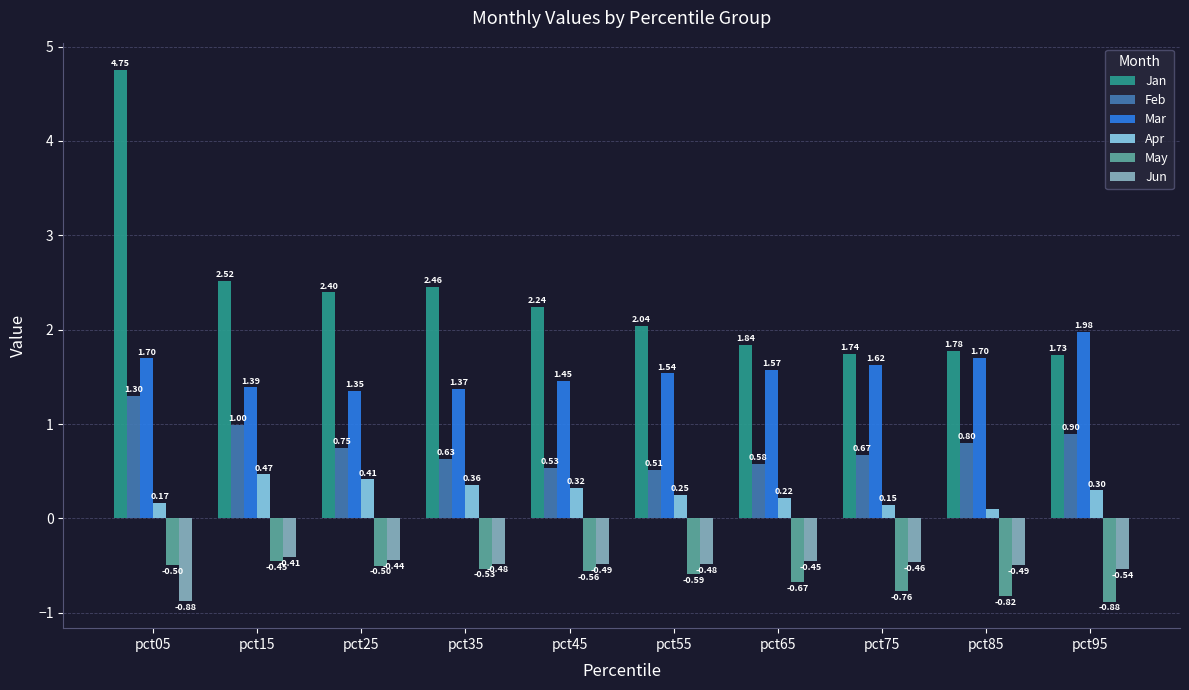

How many data points does each series have?

10